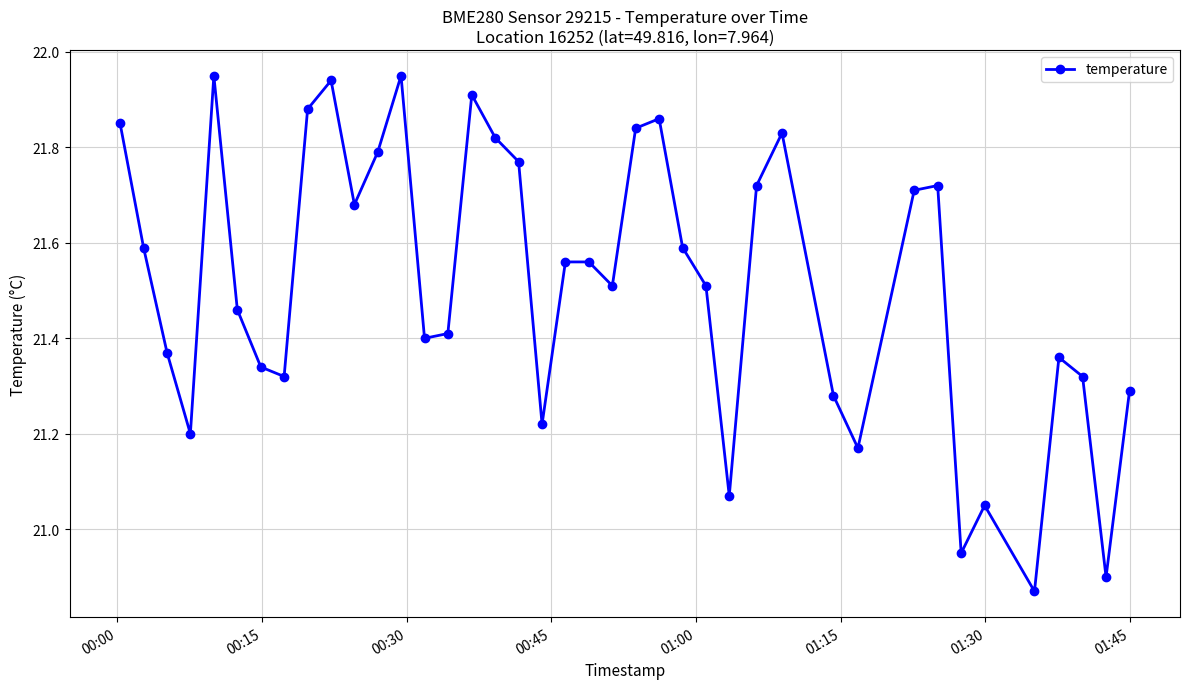

What is the sum of all values?

860.5